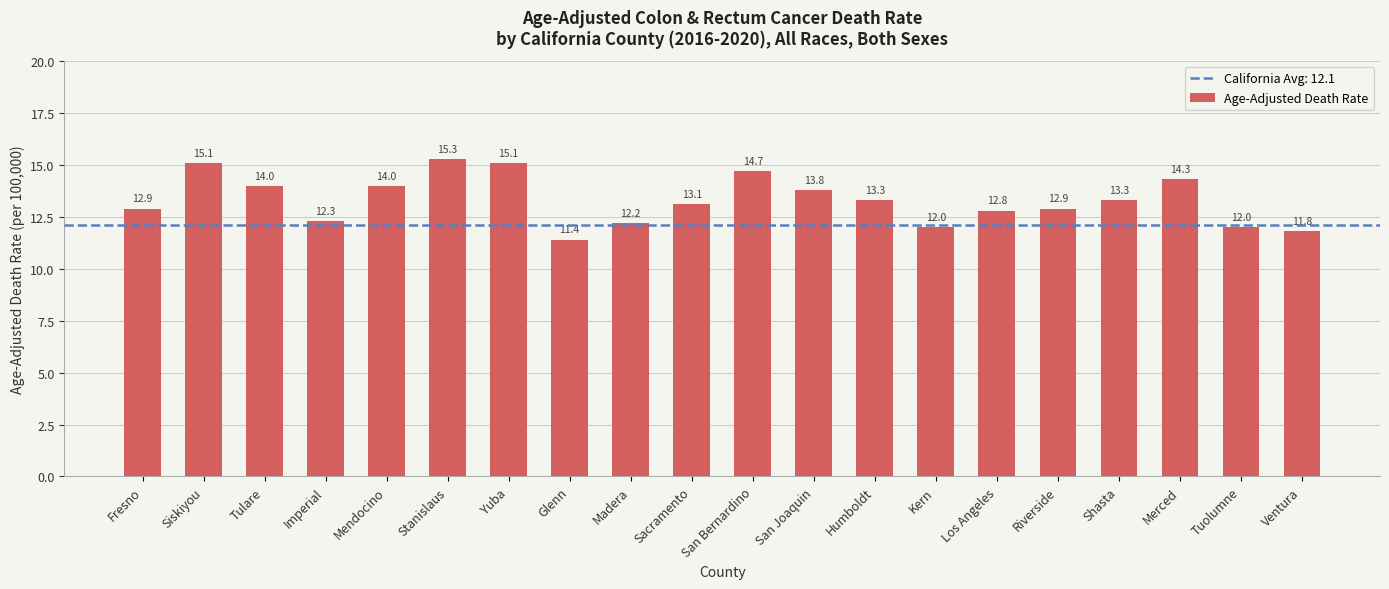

Approximately how many times larger is the value at Madera compared to Tuolumne?

1.0